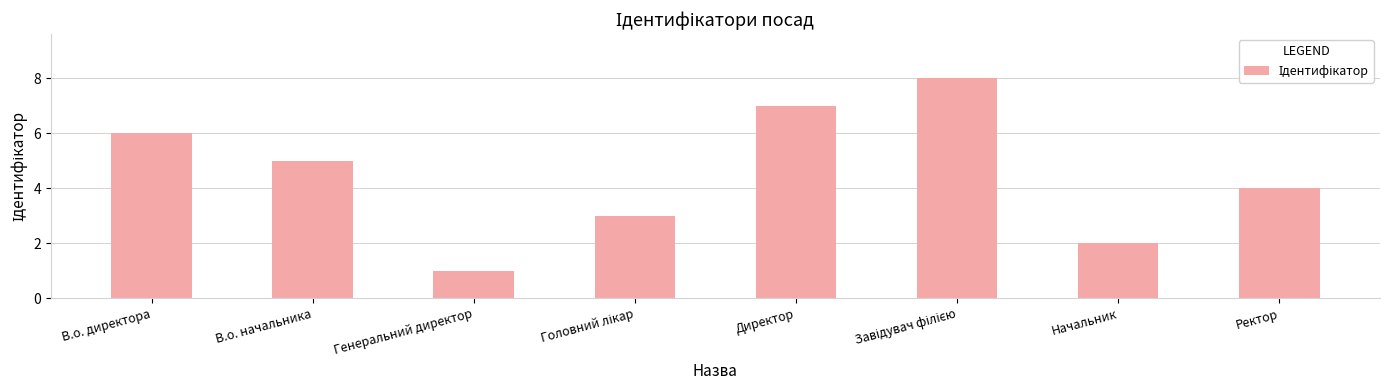

Reading left to right, transcribe all the data shown in this chart.

6	5	1	3	7	8	2	4